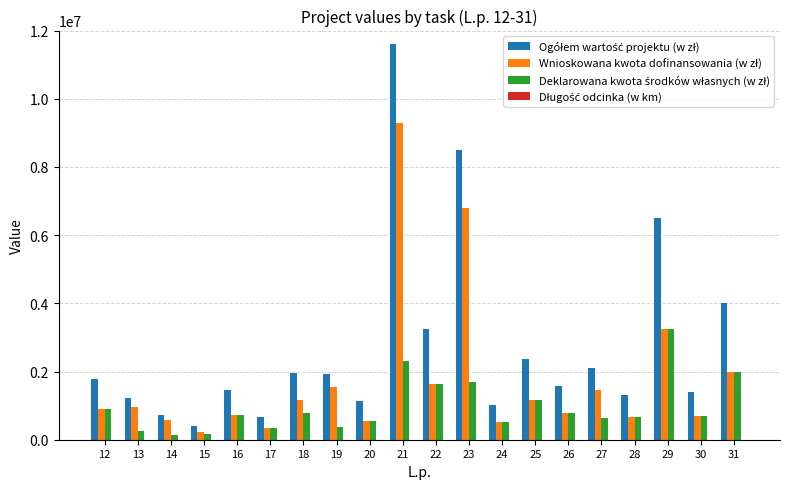

Rank the series by their average value, from highest to lowest.

Ogółem wartość projektu (w zł), Wnioskowana kwota dofinansowania (w zł), Deklarowana kwota środków własnych (w zł), Długość odcinka (w km)